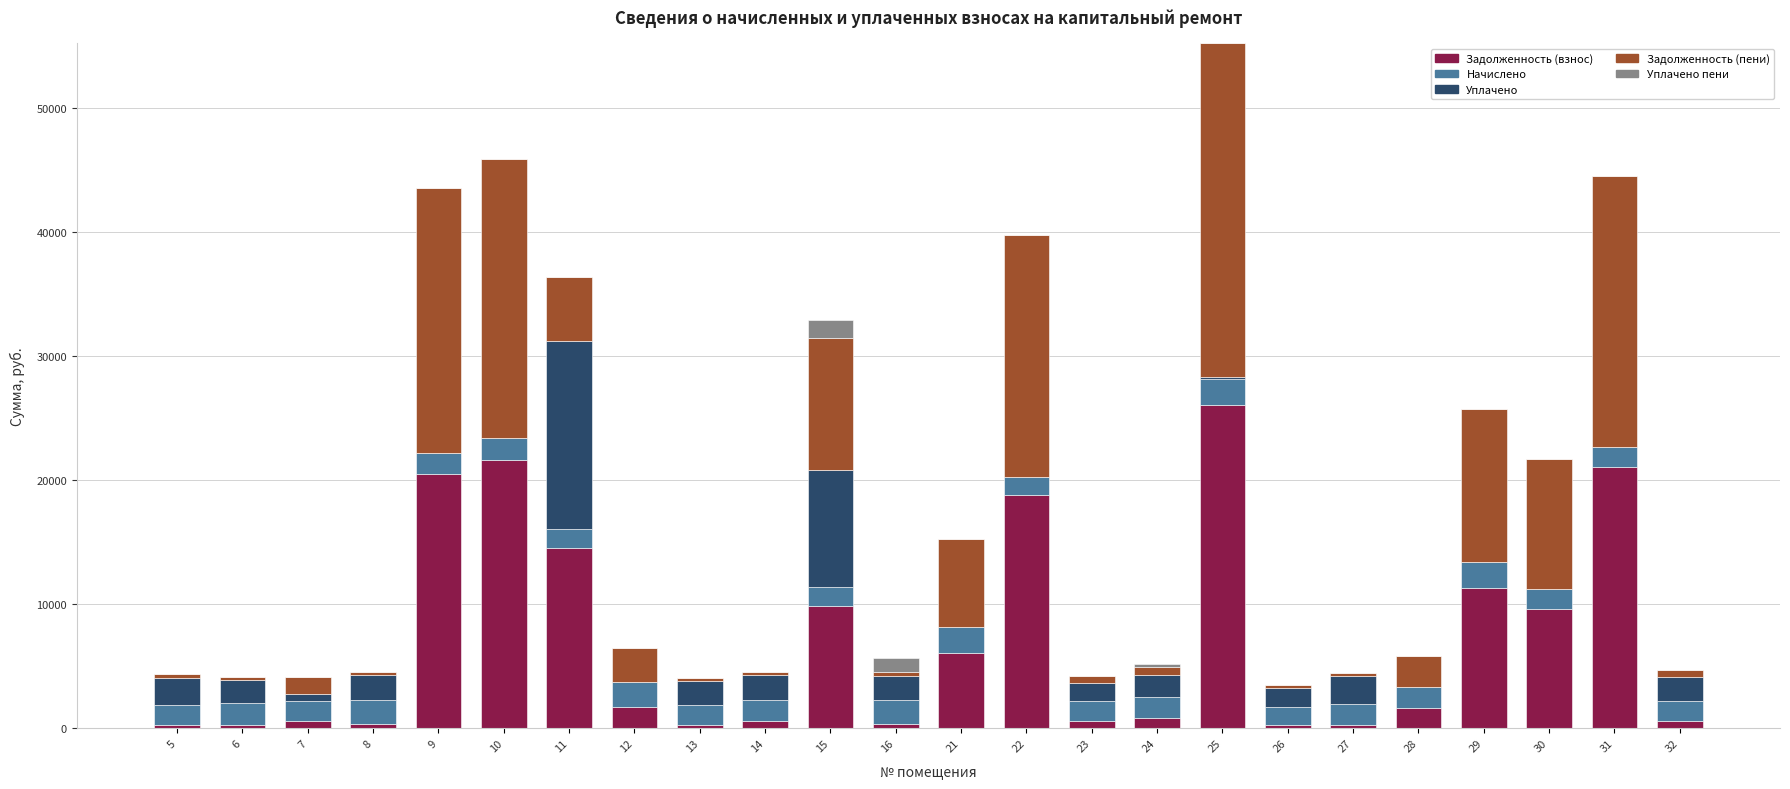

At which category is the sum across all series the highest?

25